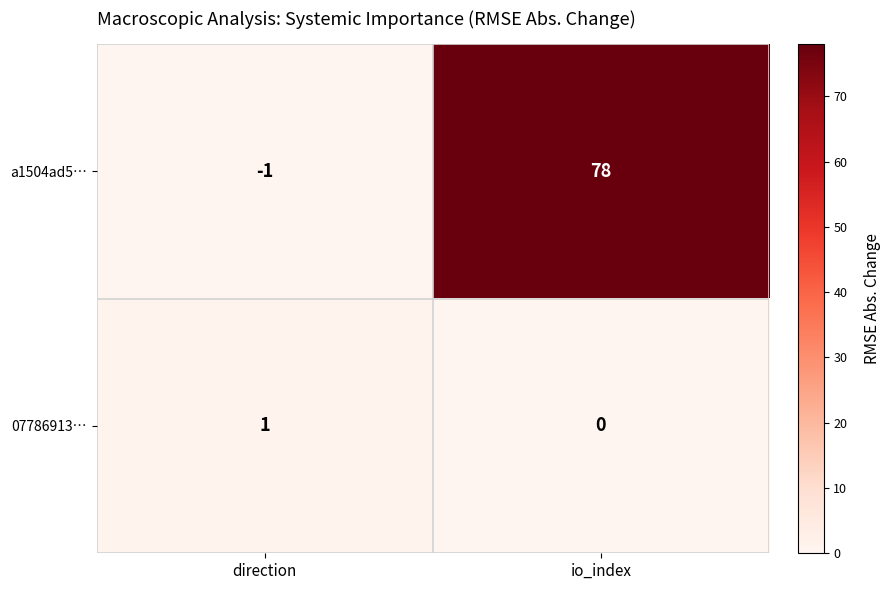

Reading left to right, extract all data points from this chart.

a1504ad5…: direction=-1	io_index=78
07786913…: direction=1	io_index=0